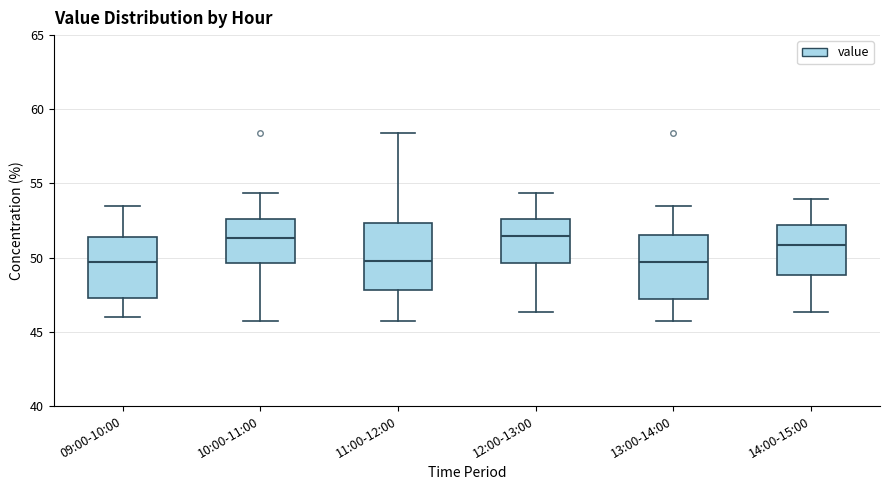

Reading left to right, transcribe this box plot: for each box, give where its median line is, the range the box spans, and where its two whiskers end, as read against the y-axis. The values are not printed on the chart, so give them approximately, as read against the axis.

09:00-10:00: median 49.5, box 47.5 to 51.5, whiskers 46.0 to 53.5
10:00-11:00: median 51.5, box 49.5 to 52.5, whiskers 46.0 to 54.5
11:00-12:00: median 50.0, box 48.0 to 52.5, whiskers 46.0 to 58.5
12:00-13:00: median 51.5, box 49.5 to 52.5, whiskers 46.5 to 54.5
13:00-14:00: median 49.5, box 47.0 to 51.5, whiskers 46.0 to 53.5
14:00-15:00: median 51.0, box 49.0 to 52.0, whiskers 46.5 to 54.0